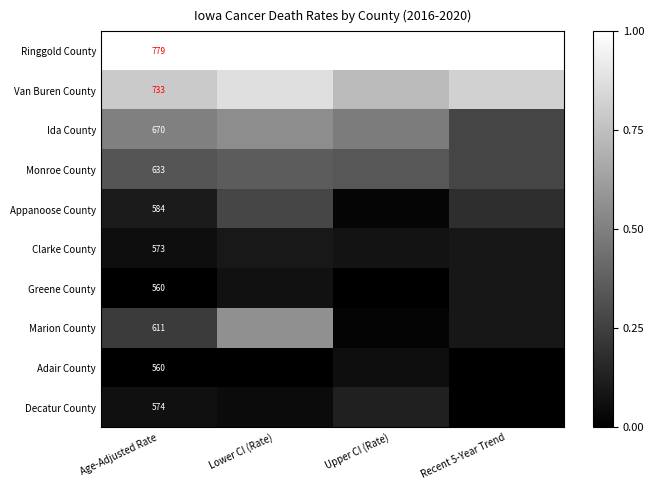

Rank the series by their maximum value, from lowest to highest.

Adair County, Greene County, Clarke County, Decatur County, Appanoose County, Monroe County, Ida County, Marion County, Van Buren County, Ringgold County